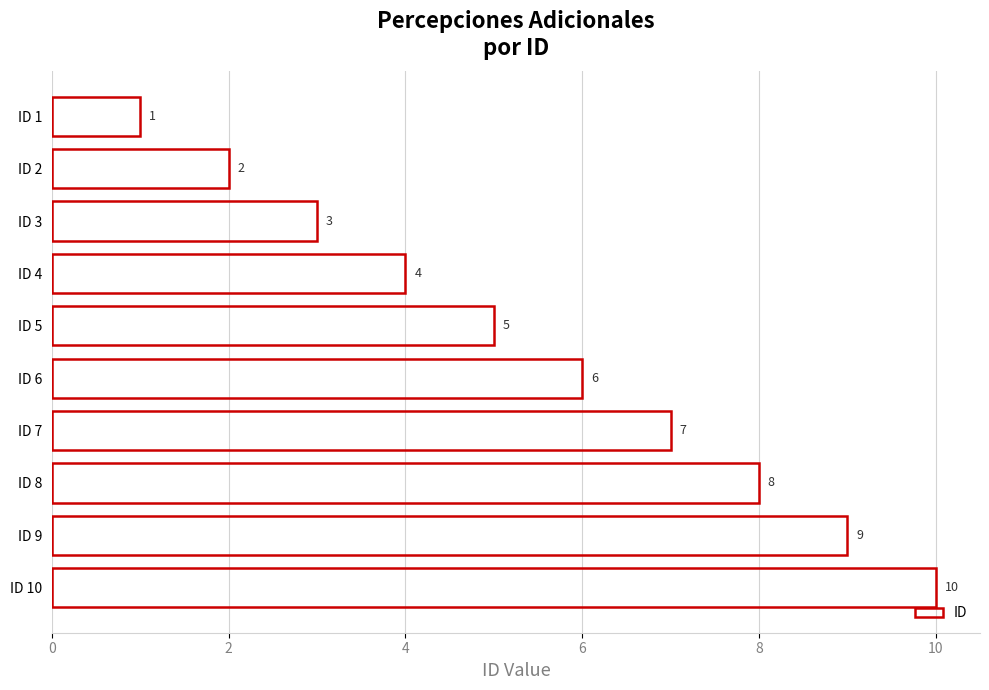

How many data points does each series have?

10